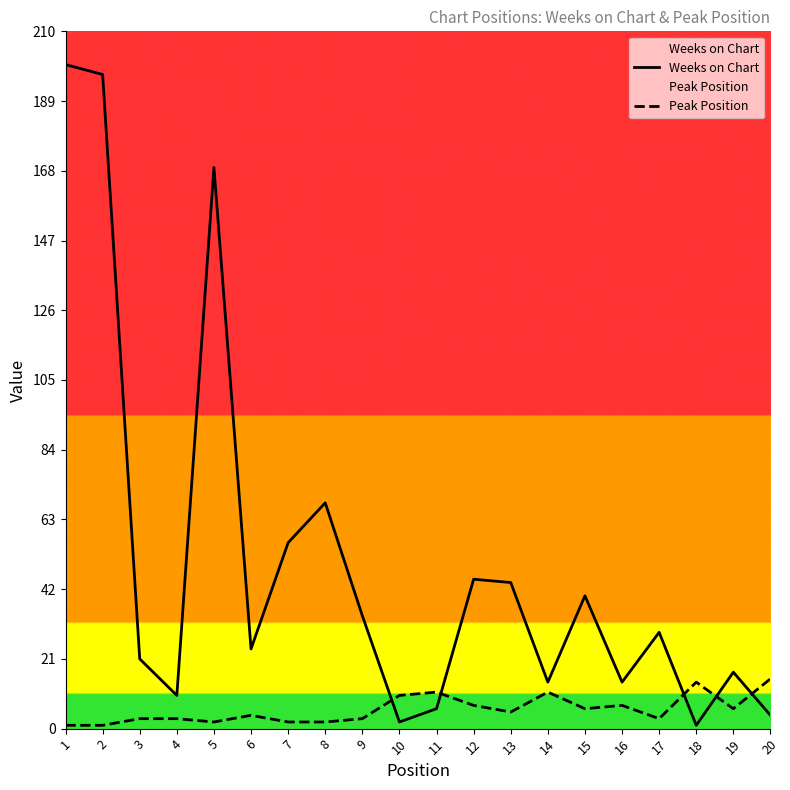

What is the difference between the maximum and minimum values in the Peak Position series?

14